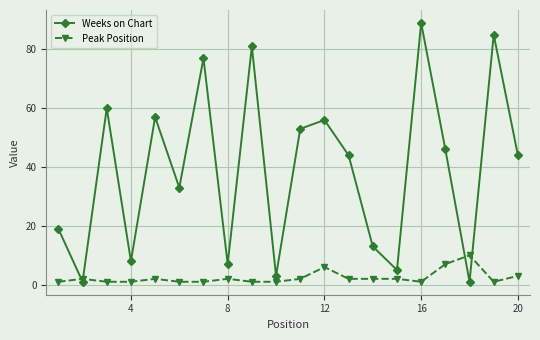

Rank the series by their maximum value, from highest to lowest.

Weeks on Chart, Peak Position